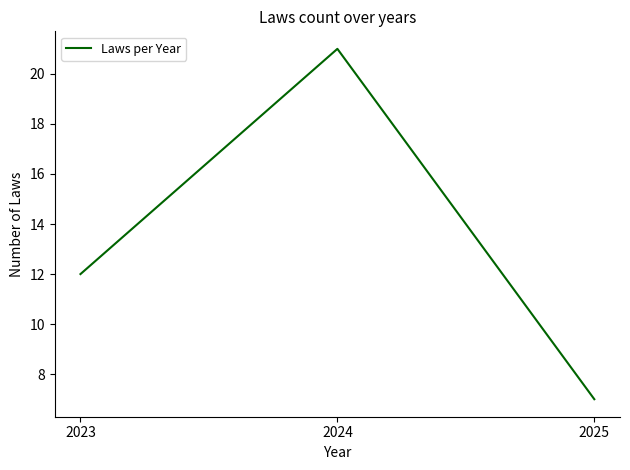

True or false: the data shows 7 at 2025.

True